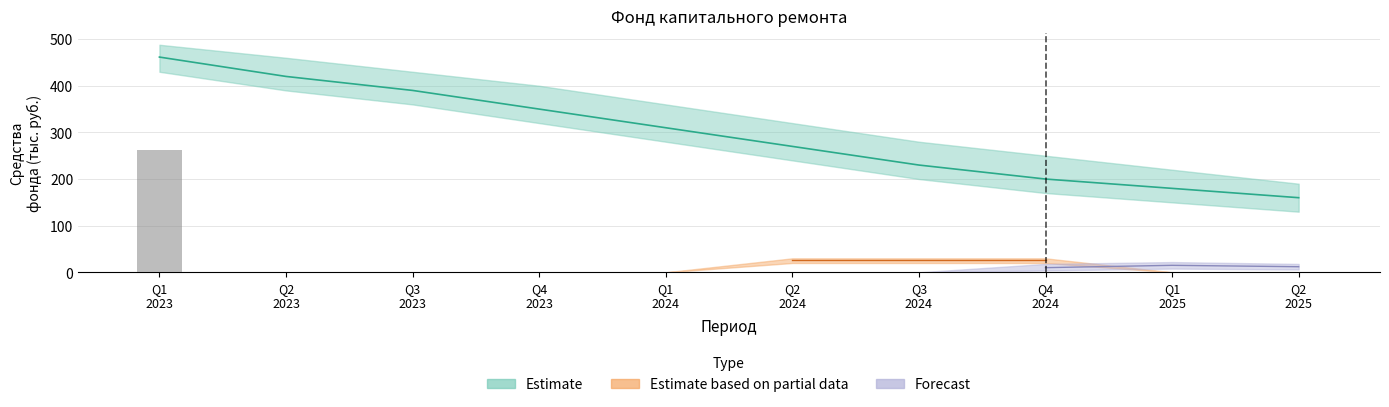

Are the bars horizontal?

No